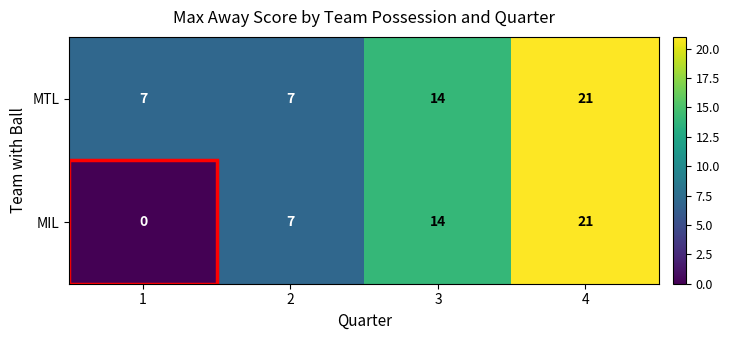

What is the approximate value of MIL at 4, to the nearest 5?

20